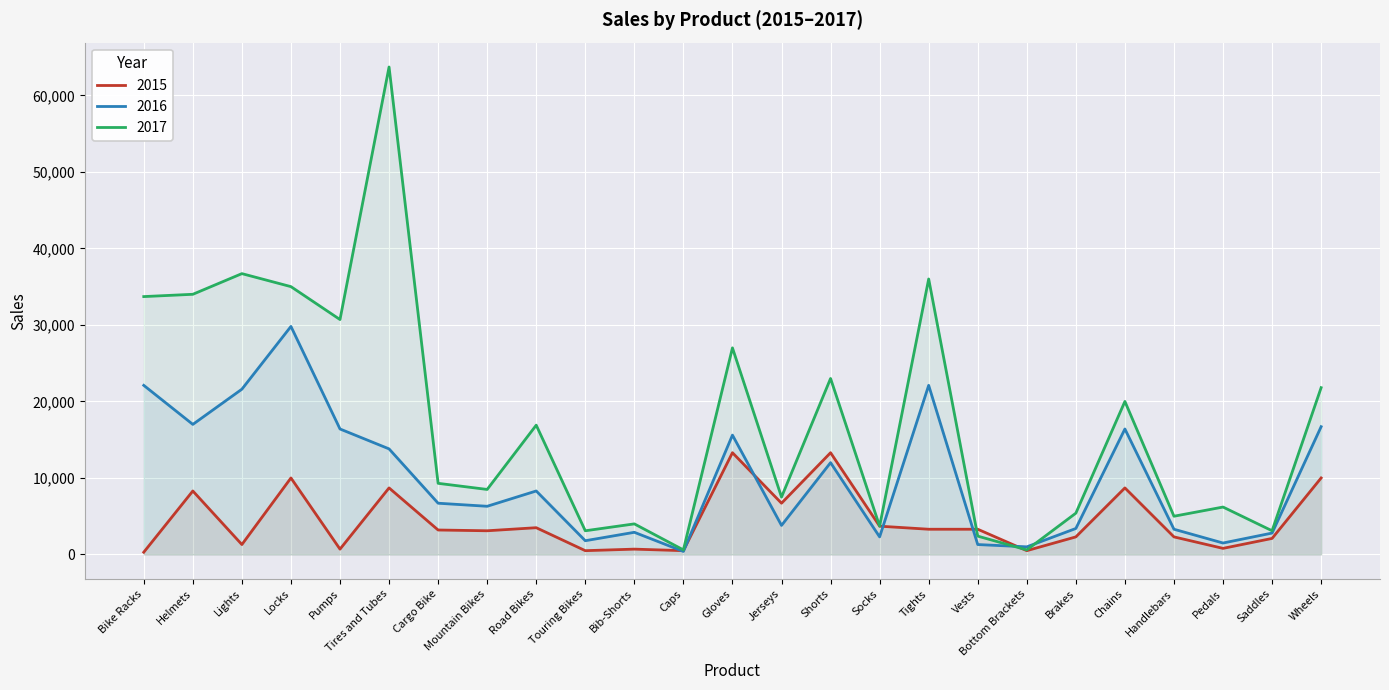

What is the sum of the 2016 values at Tires and Tubes and Helmets?

30800